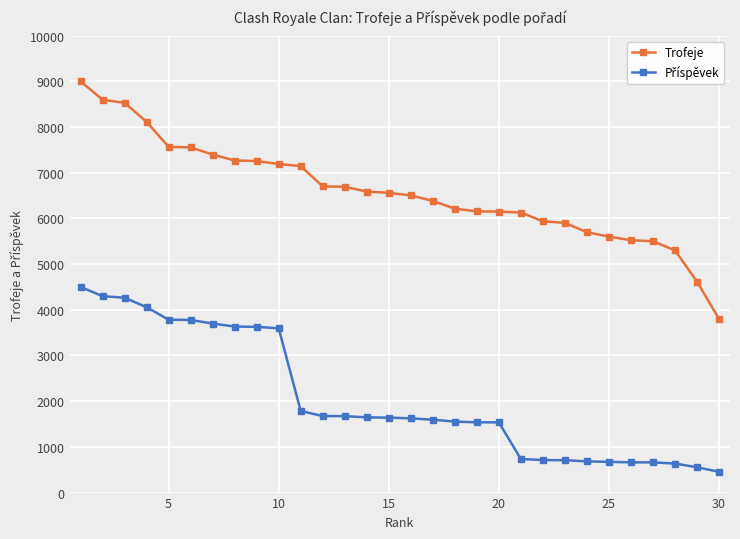

Which series has the widest spread of values?

Trofeje